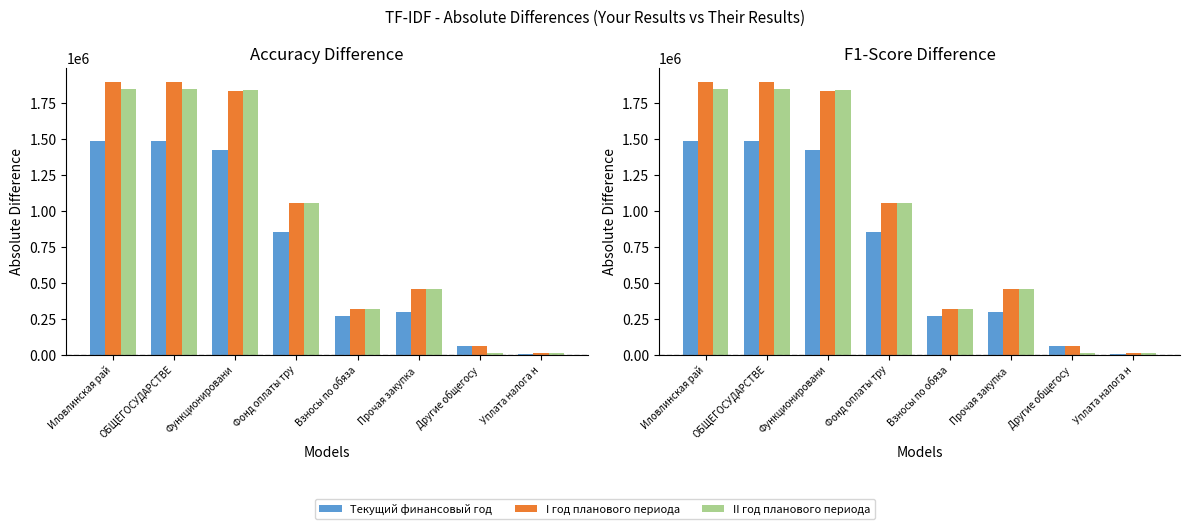

What position from the right is Функционировани?

6